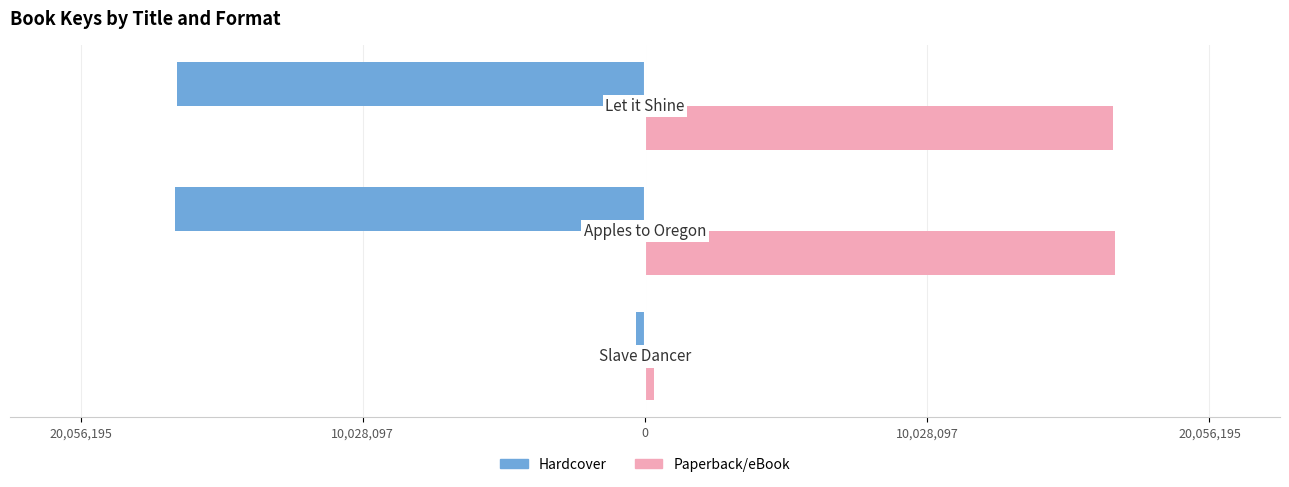

What are all the series names shown in the legend?

Hardcover, Paperback/eBook